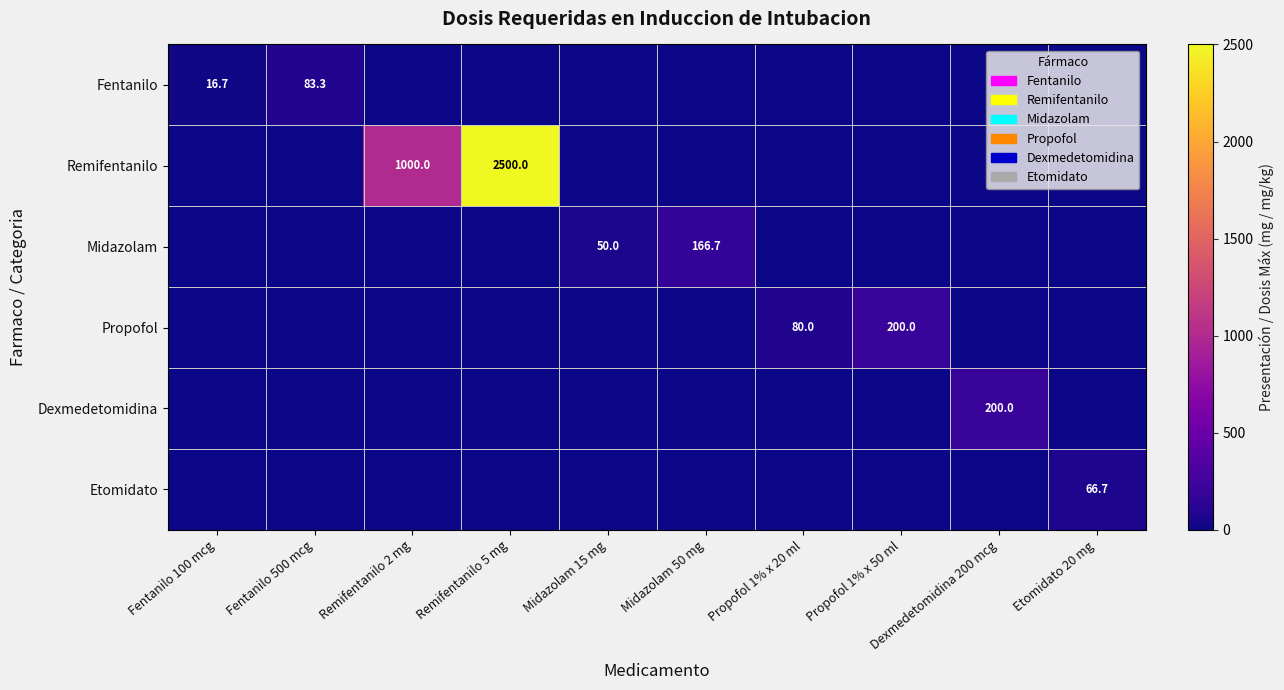

What is the total value across all series at Fentanilo 100 mcg?

16.7